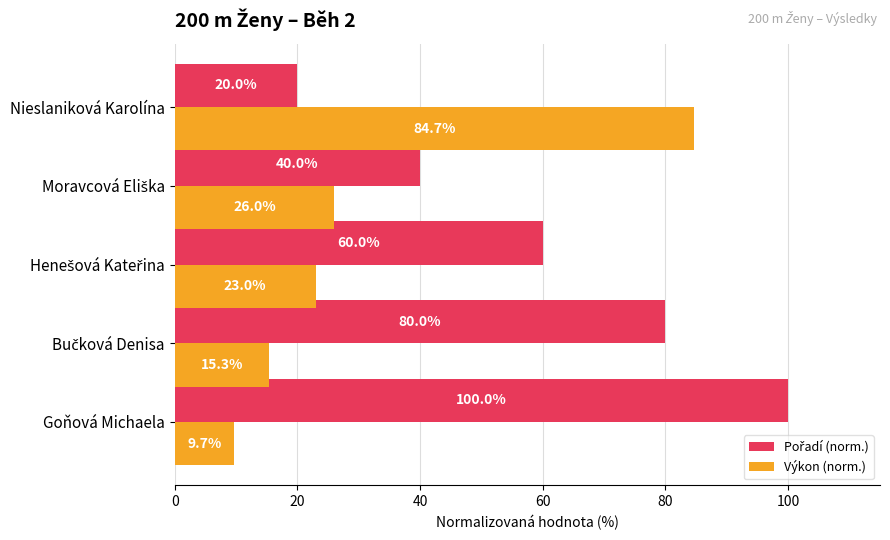

At which category is the sum across all series the highest?

Goňová Michaela